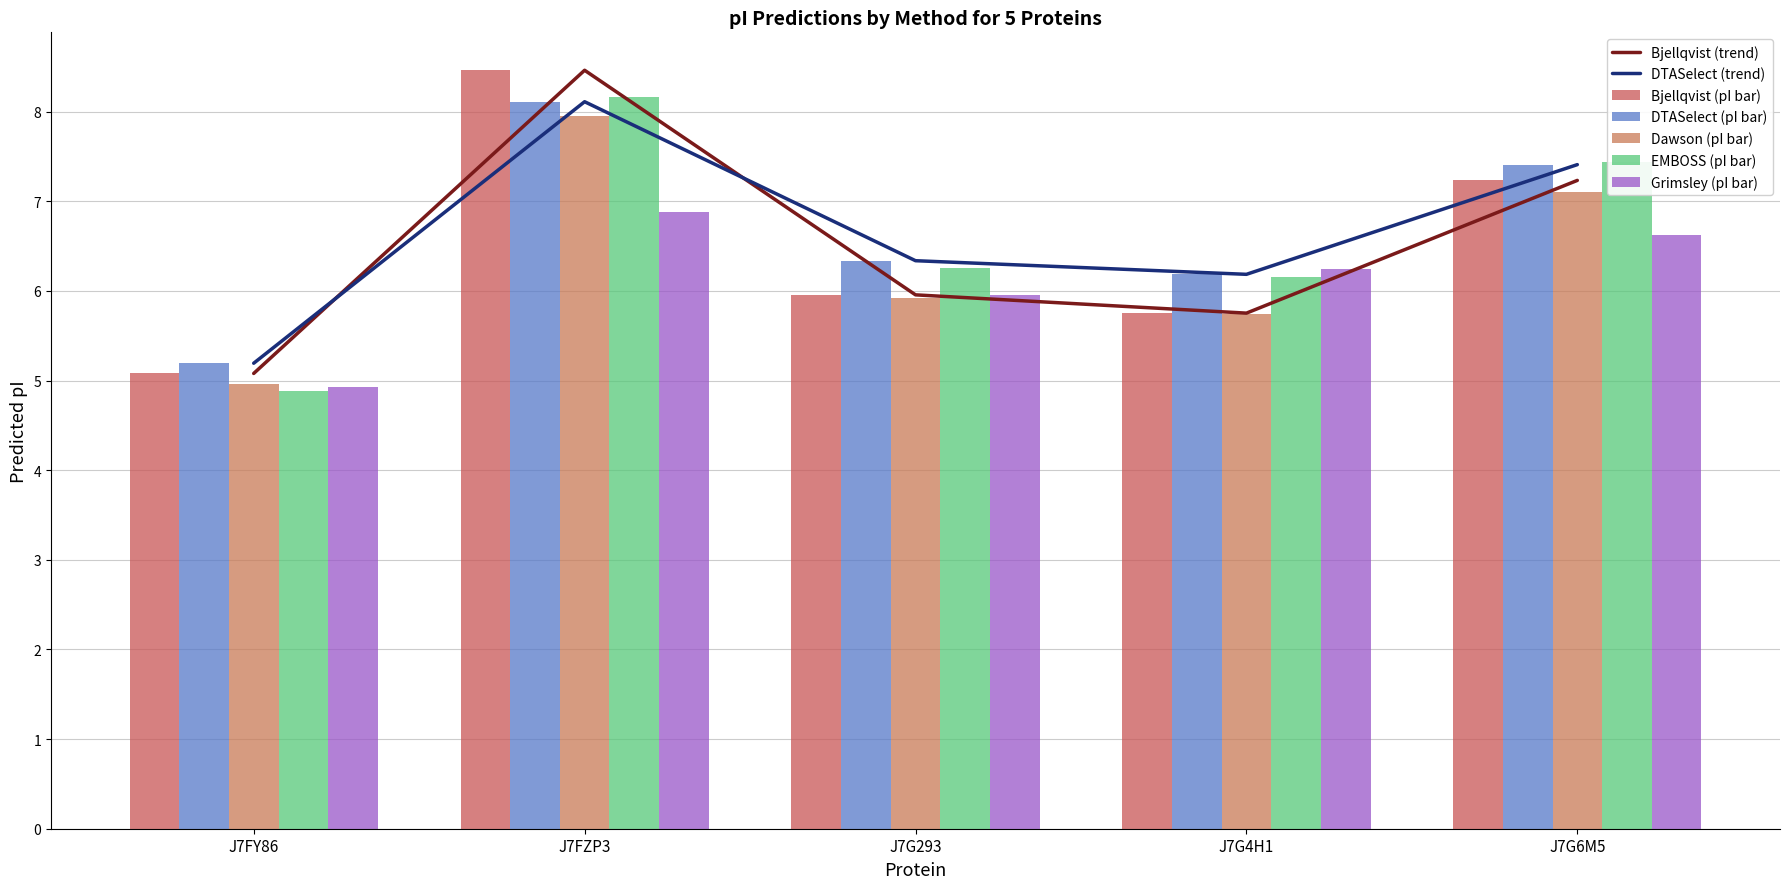

What is the sum of all EMBOSS values?

32.9